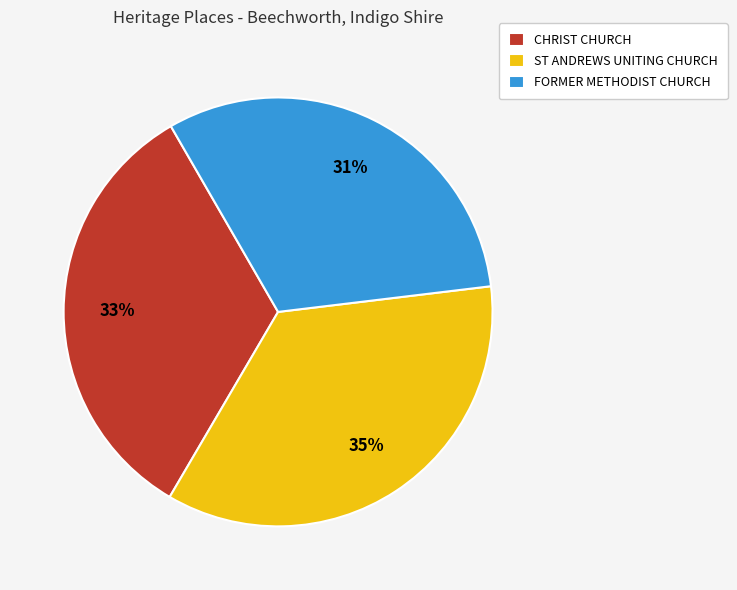

To the nearest percent, what is the difference between the largest and smallest slice percentages?

4%